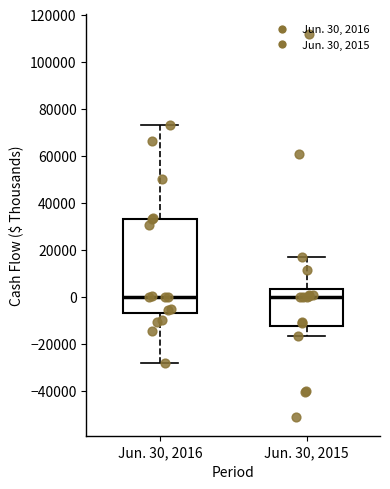

Reading left to right, transcribe this box plot: for each box, give where its median line is, the range the box spans, and where its two whiskers end, as read against the y-axis. The values are not printed on the chart, so give them approximately, as read against the axis.

Jun. 30, 2016: median 0, box -6000 to 32000, whiskers -28000 to 72000
Jun. 30, 2015: median 0, box -12000 to 4000, whiskers -16000 to 16000